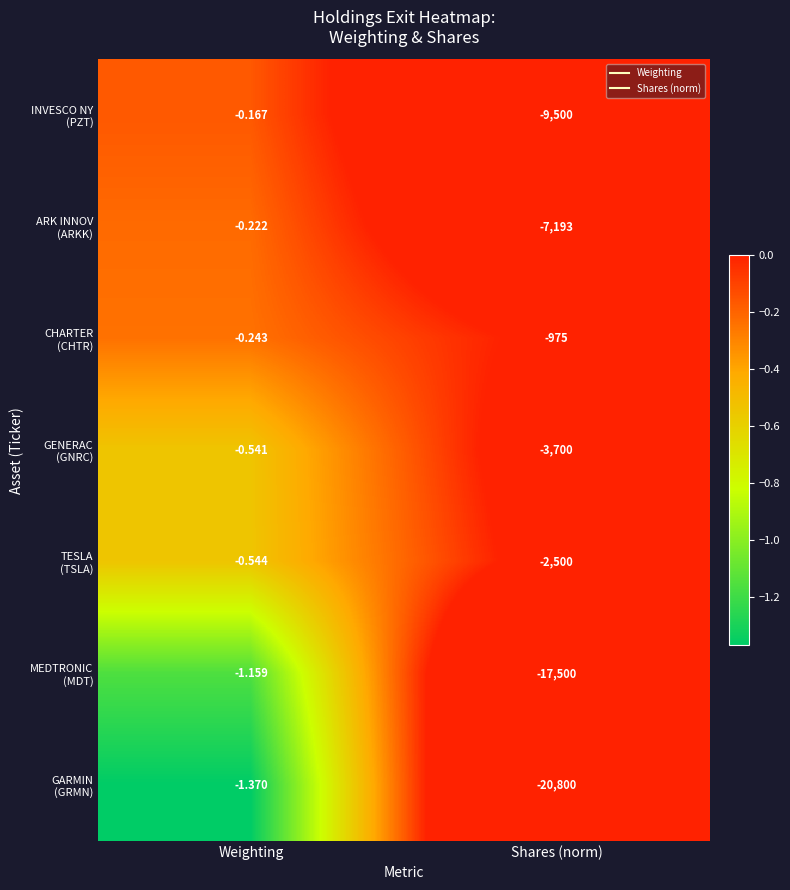

At which category does the chart reach its minimum across all series?

Shares (norm)